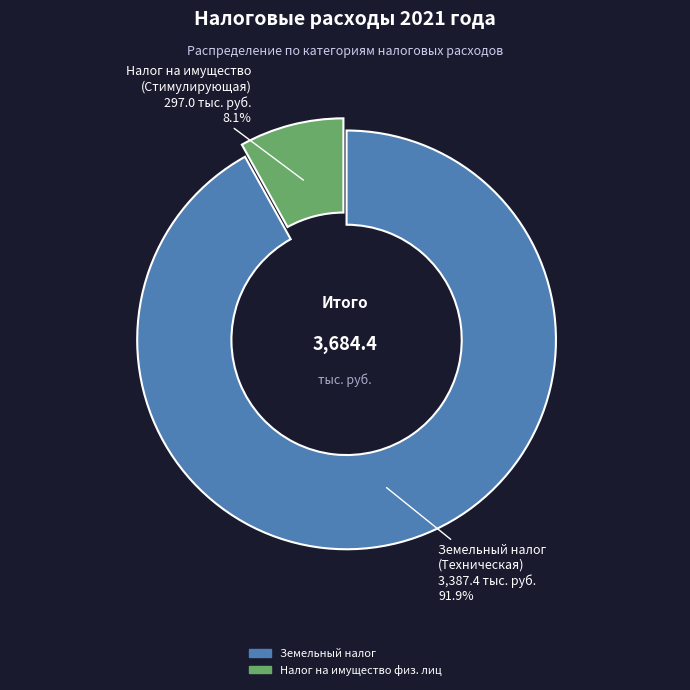

Is there any slice that represents more than half of the pie?

Yes